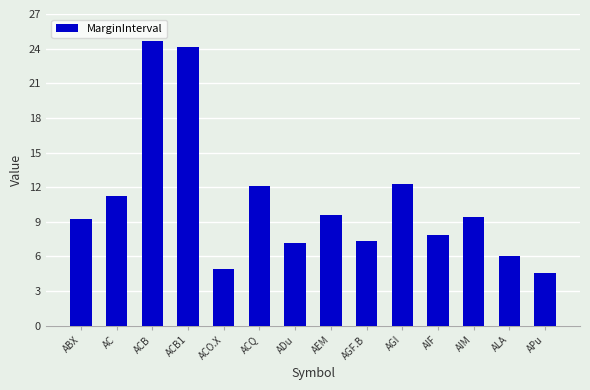

What is the smallest value displayed?

4.5